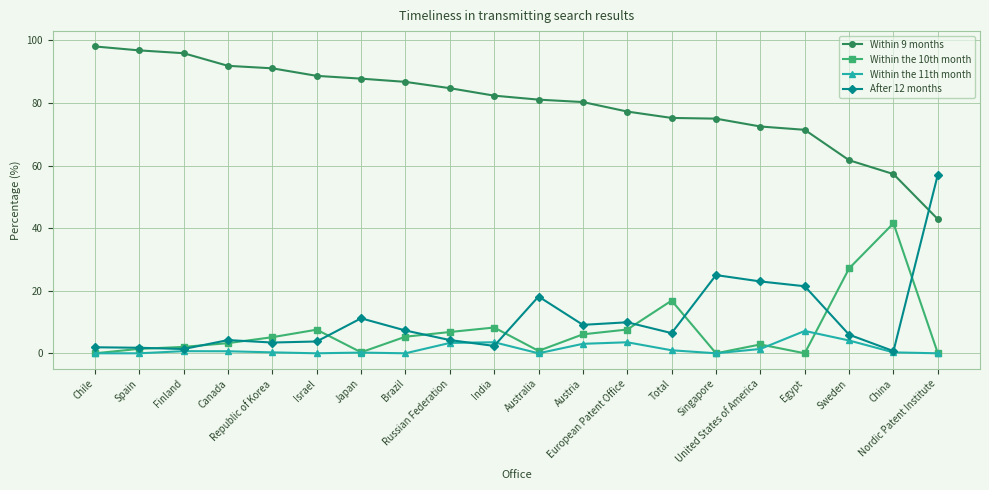

What is the highest value of the Within the 11th month series?

7.1